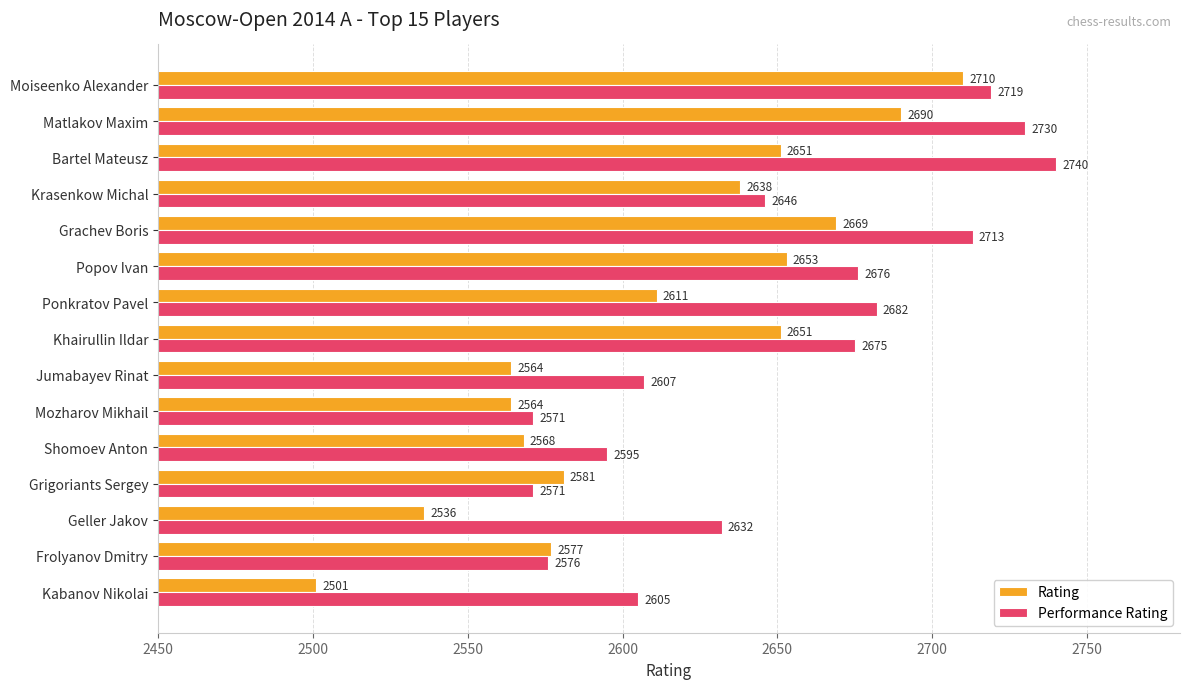

Rank the series by their average value, from highest to lowest.

Performance Rating, Rating